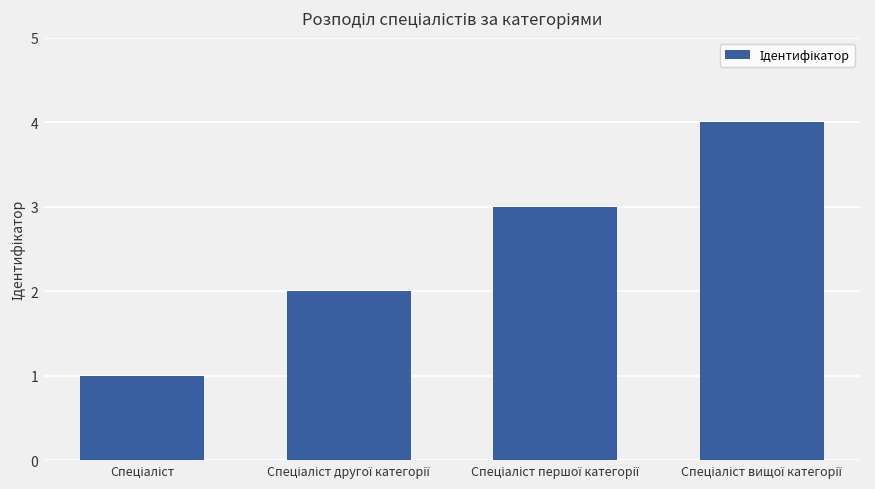

What is the greatest value displayed?

4